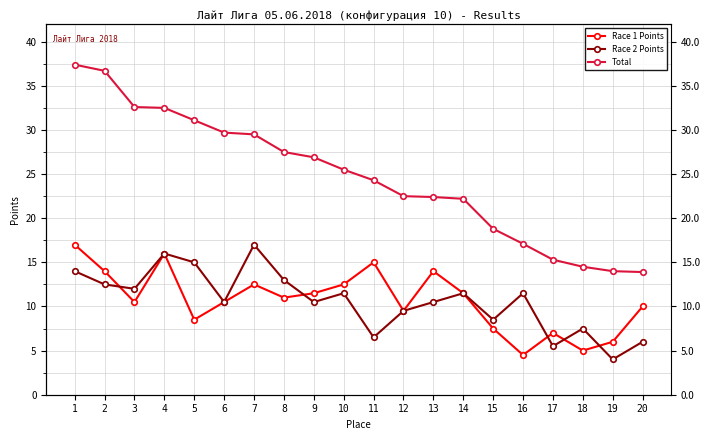

The Total series shows 5.5 at 19. True or false?

False